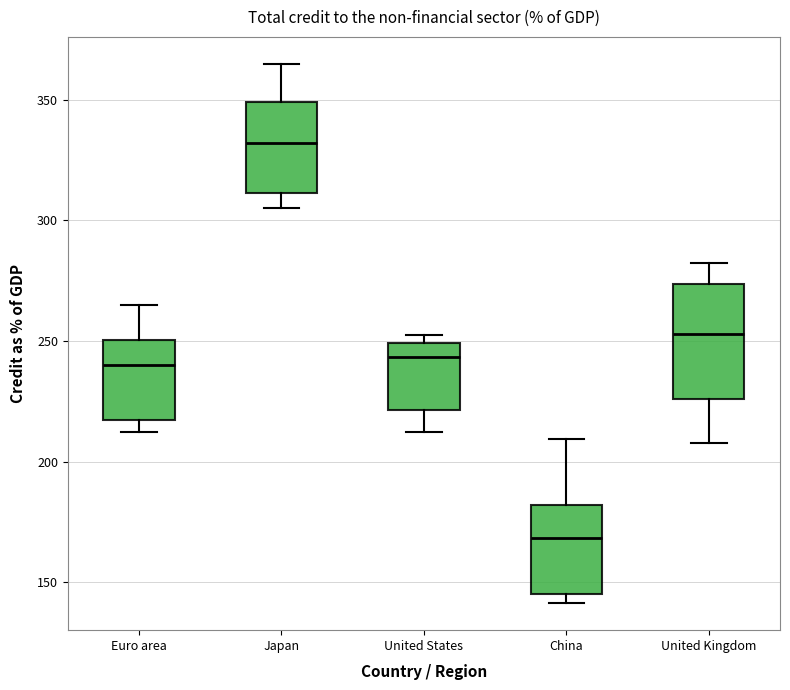

Which box is the tallest, from its lower edge to its upper edge?

United Kingdom